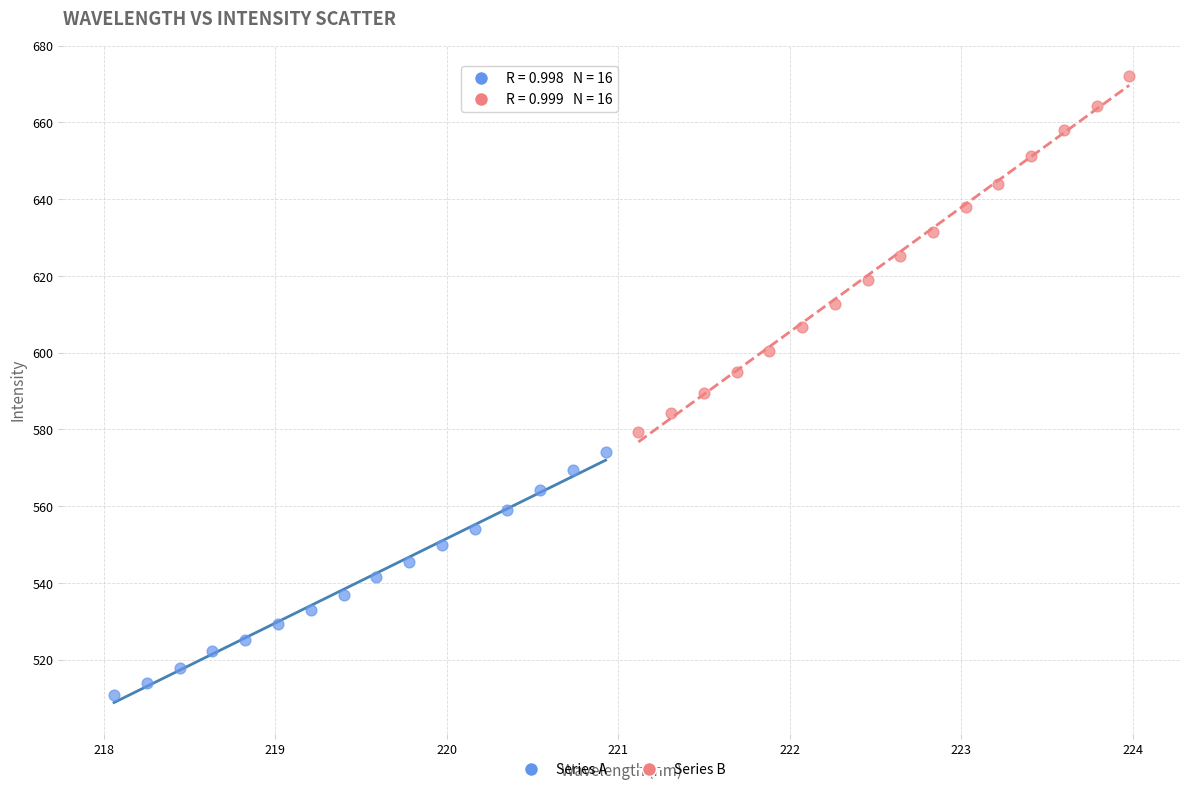

Which series contains the highest Y value?

Series B